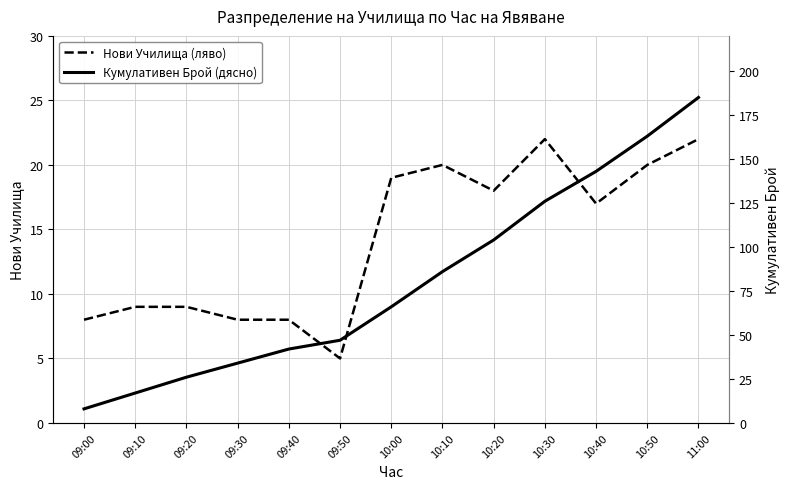

Between 09:30 and 09:00, which is larger?

09:30